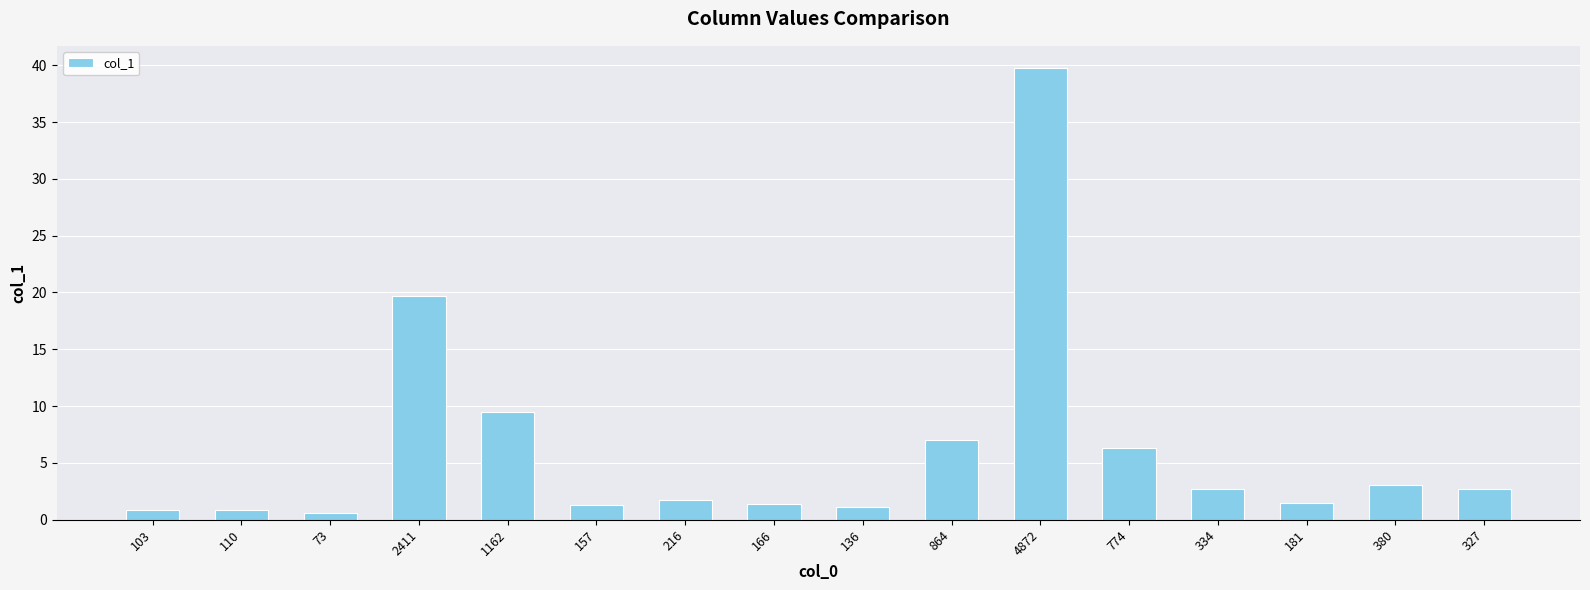

What position from the left is 166?

8